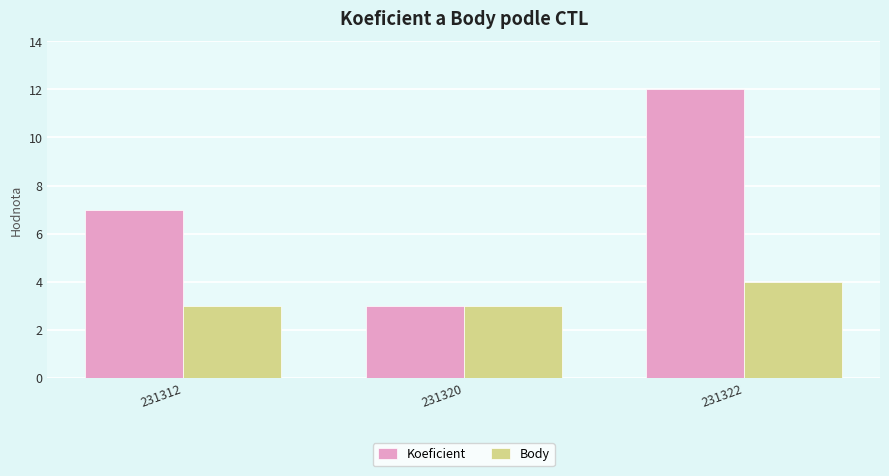

At which category is the sum across all series the highest?

231322